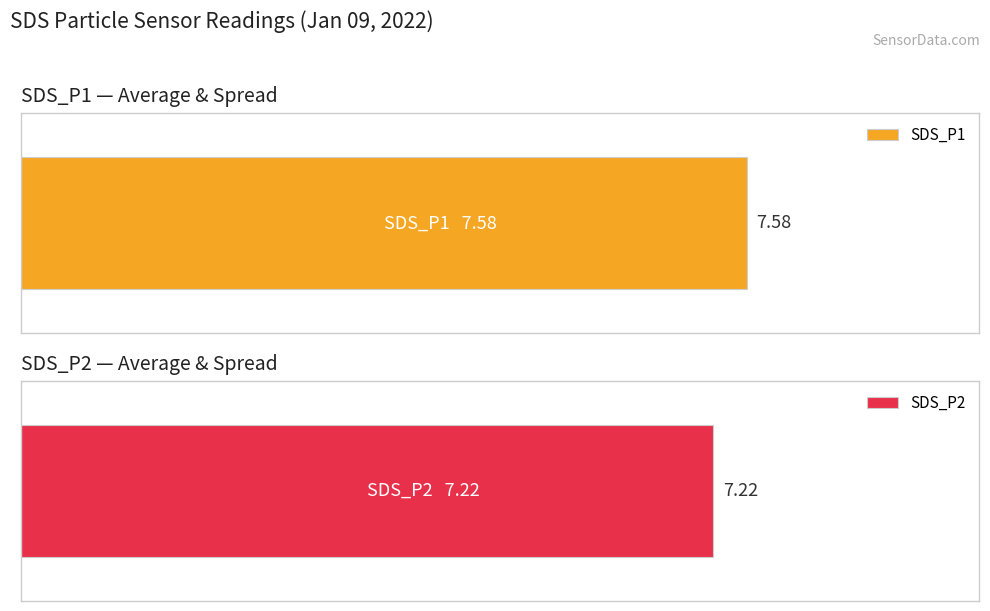

What is the average value of the SDS_P1 series?

7.6